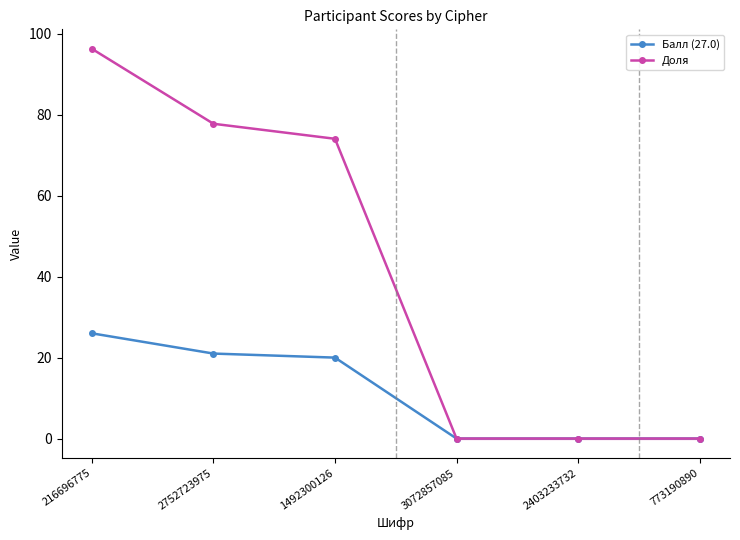

What is the maximum value shown in the chart?

96.3